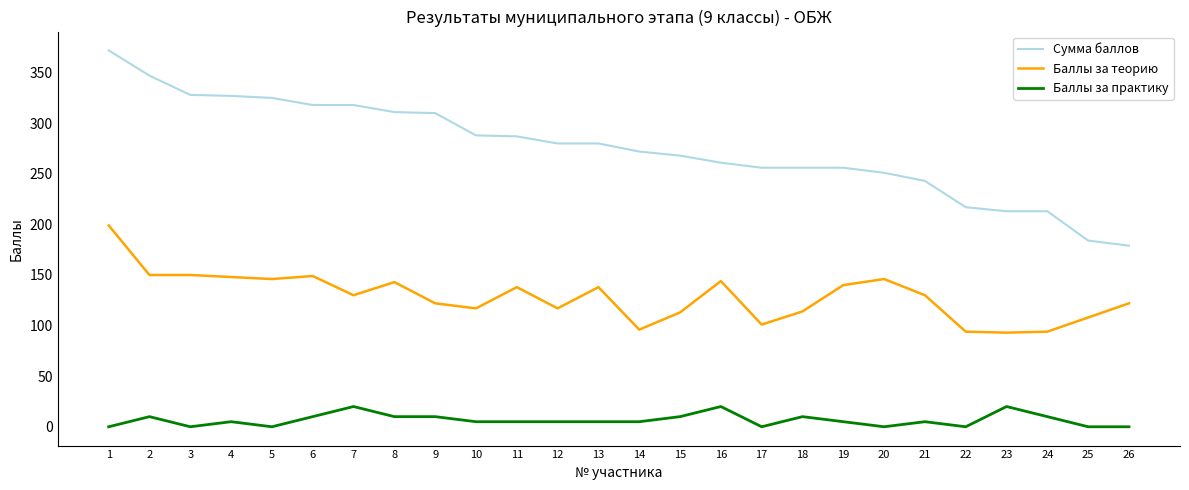

What value does the Сумма баллов series have at 16, to the nearest 10?

260